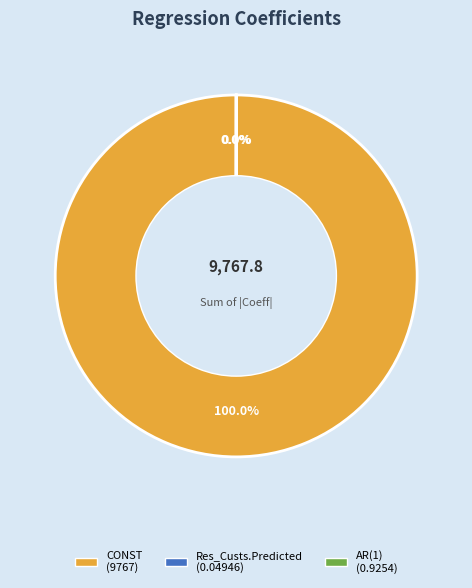

To the nearest percent, what is the combined percentage of Res_Custs.Predicted and CONST?

100%